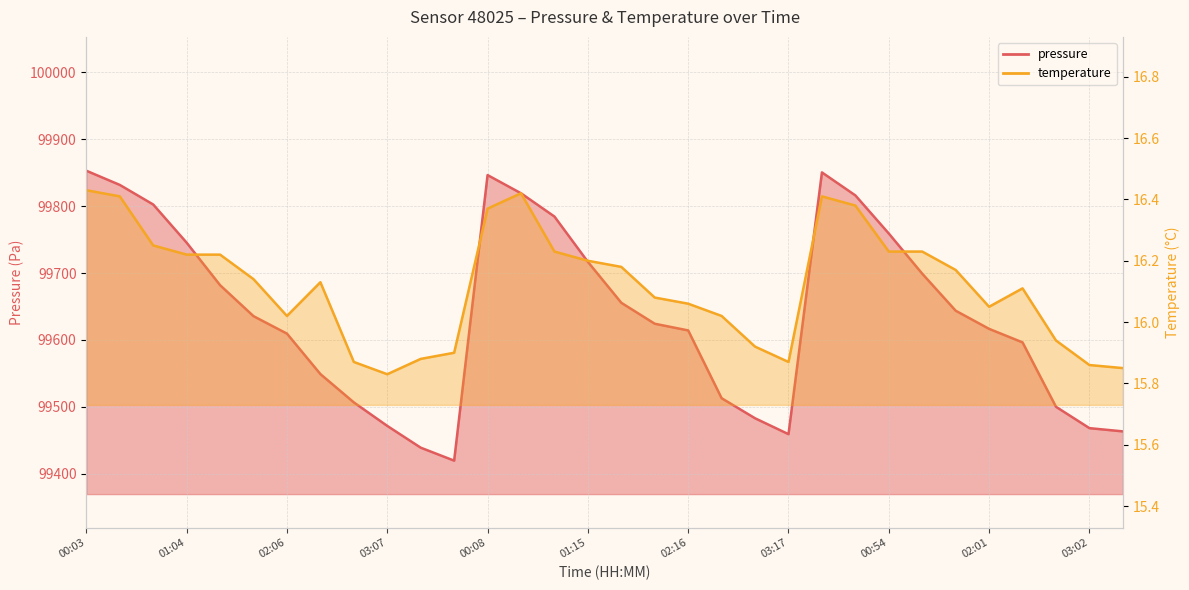

How many series are shown in this chart?

2